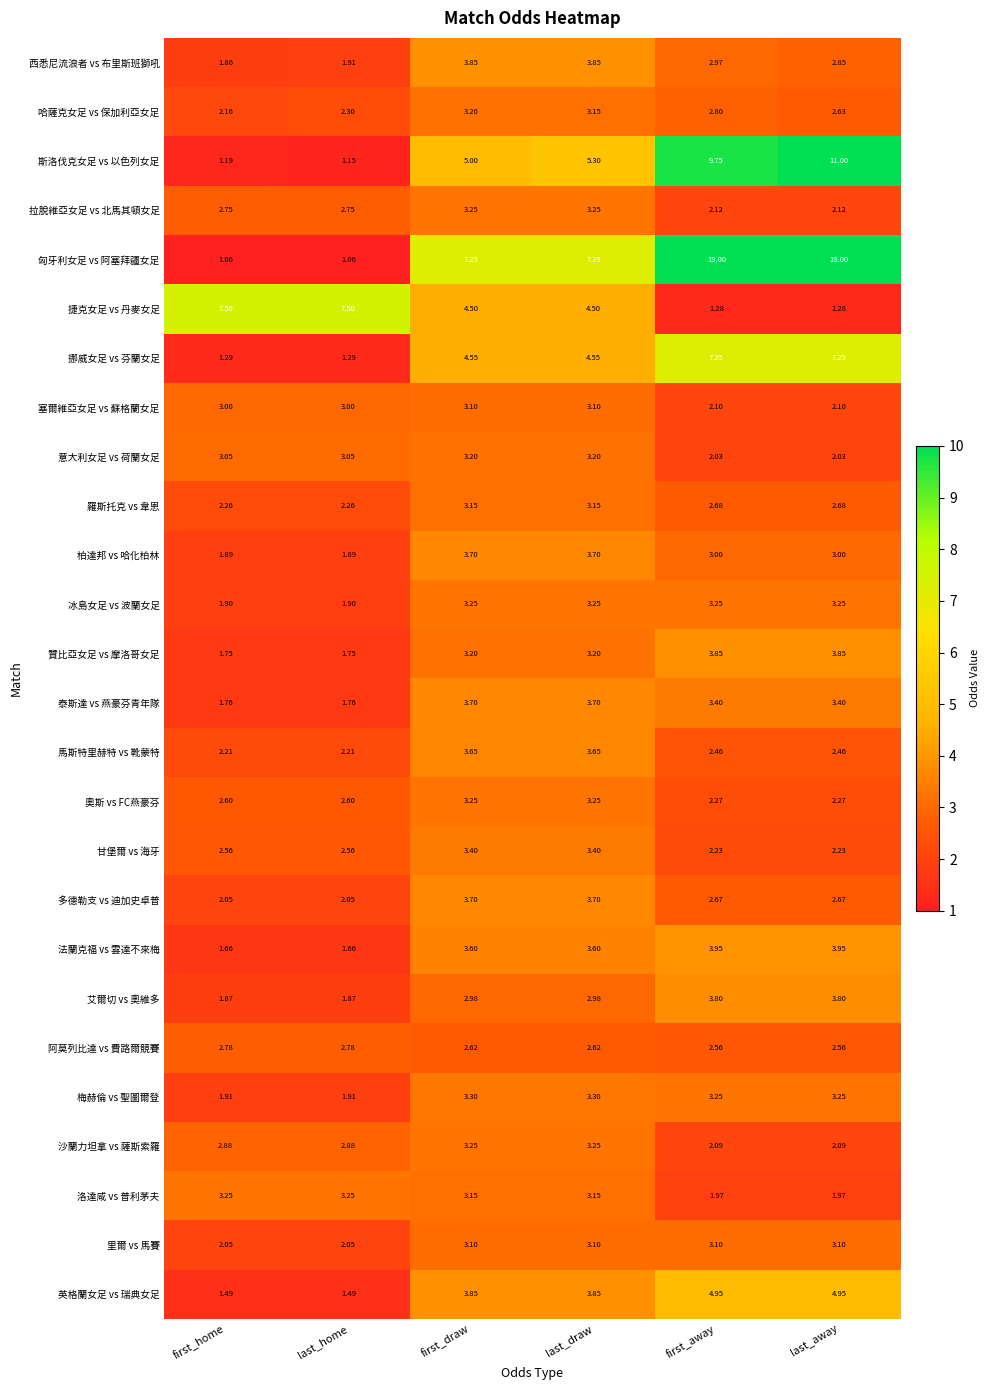

Which series has the largest range (max minus min)?

匈牙利女足 vs 阿塞拜疆女足